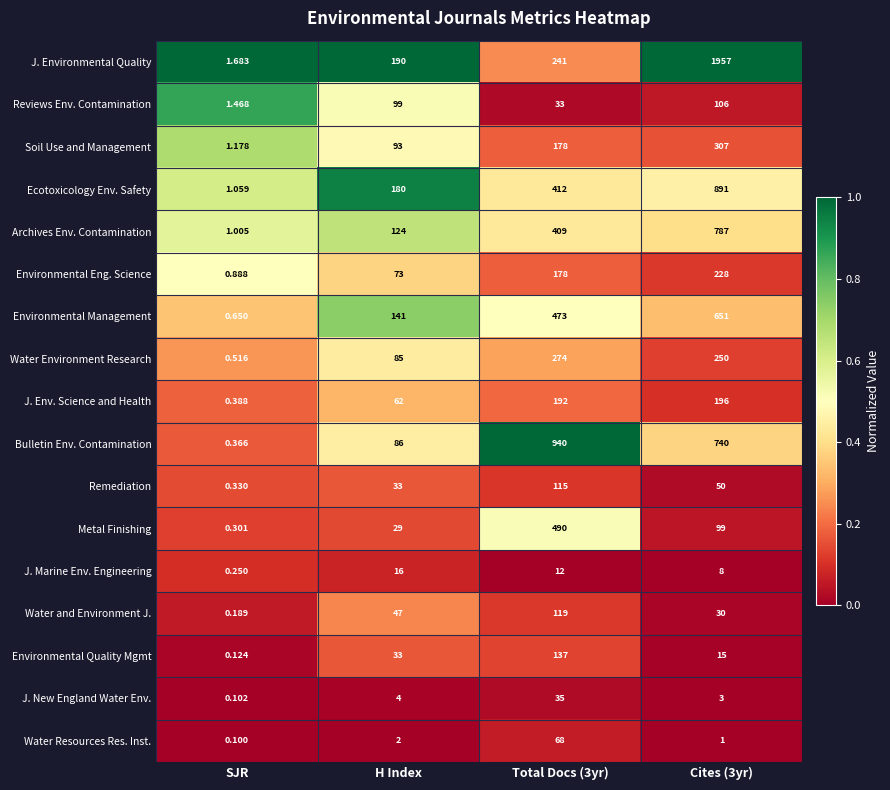

Rank the series by their maximum value, from lowest to highest.

J. Marine Env. Engineering, J. New England Water Env., Water Resources Res. Inst., Reviews Env. Contamination, Remediation, Water and Environment J., Environmental Quality Mgmt, J. Env. Science and Health, Environmental Eng. Science, Water Environment Research, Soil Use and Management, Metal Finishing, Environmental Management, Archives Env. Contamination, Ecotoxicology Env. Safety, Bulletin Env. Contamination, J. Environmental Quality